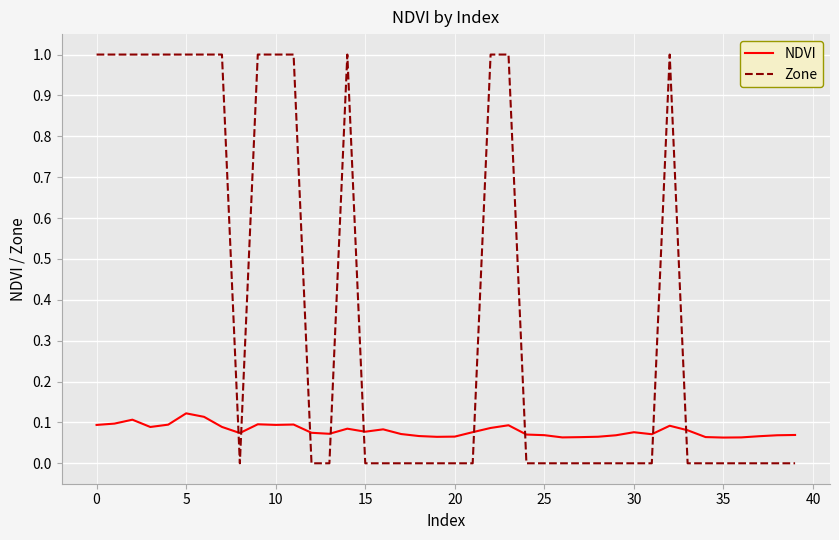

Which series has the largest total across all categories?

Zone